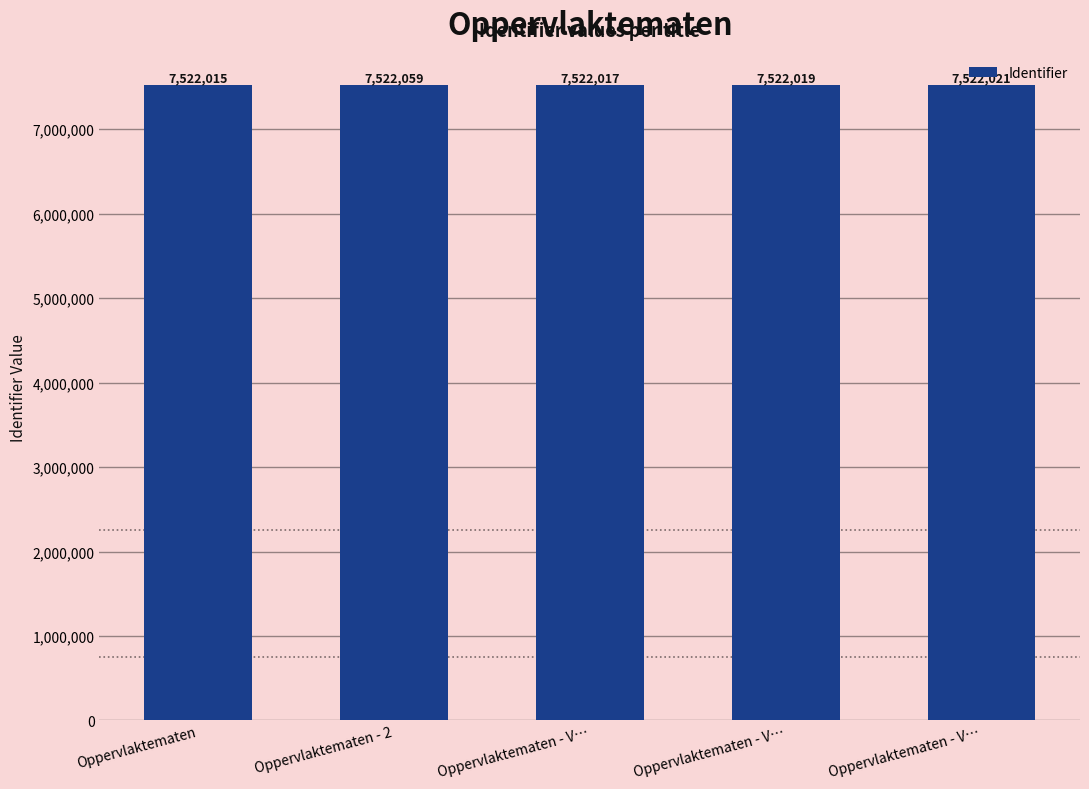

Are the bars horizontal?

No